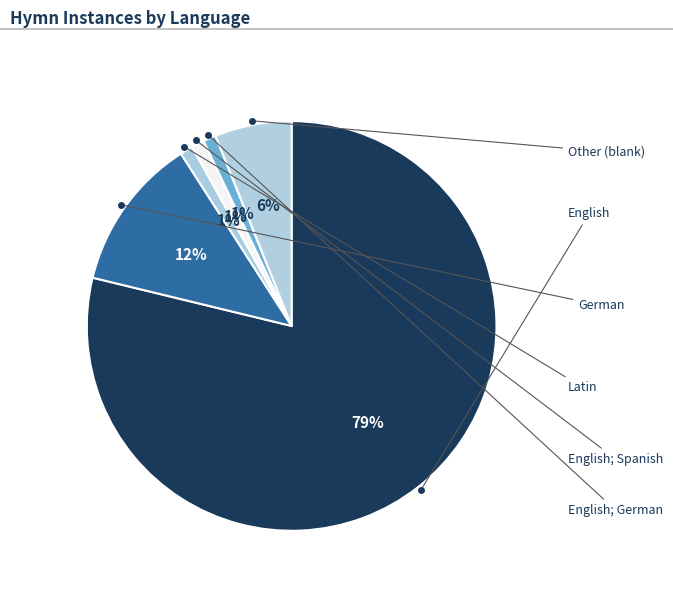

Which category has the biggest portion of the pie?

English